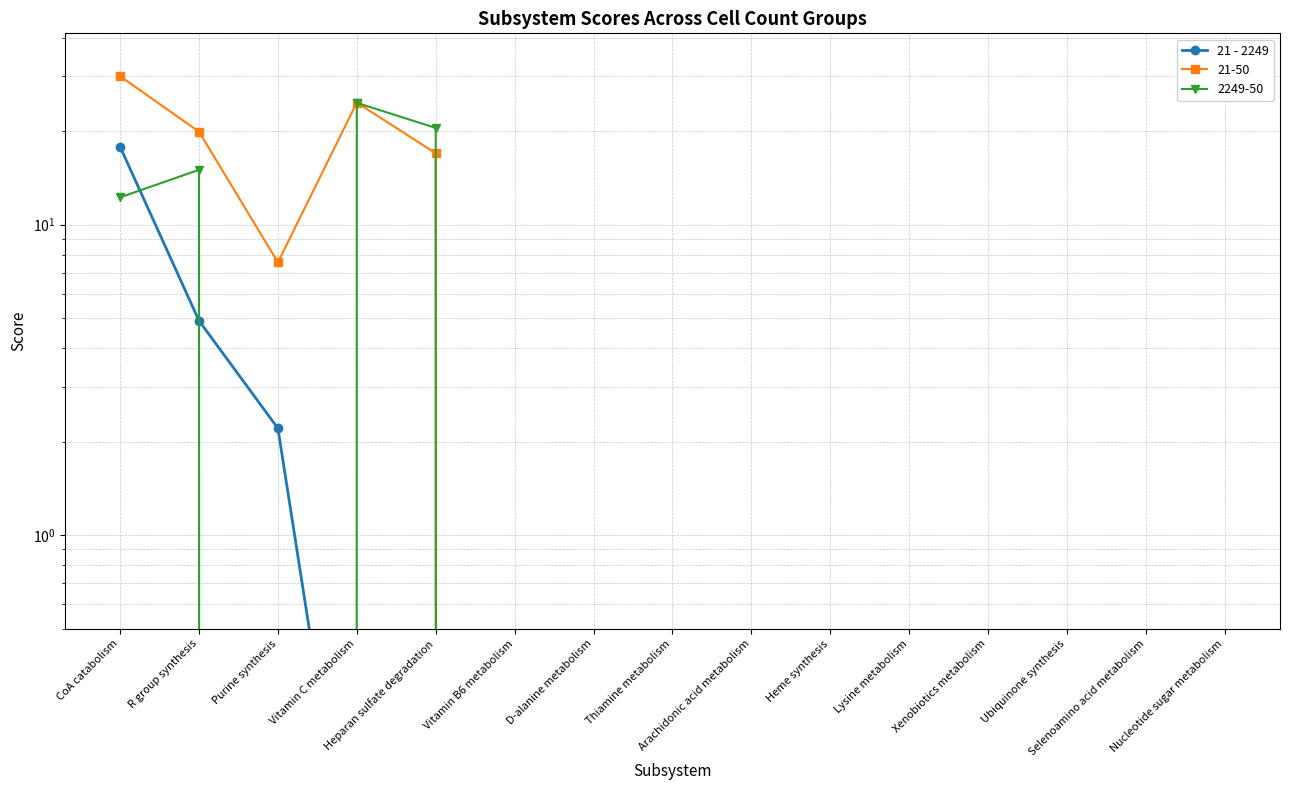

Reading left to right, list all the values displayed in this chart.

17.8	4.9	2.2	0.1	0.0	0.0	0.0	0.0	0.0	0.0	0.0	0.0	0.0	0.0	0.0